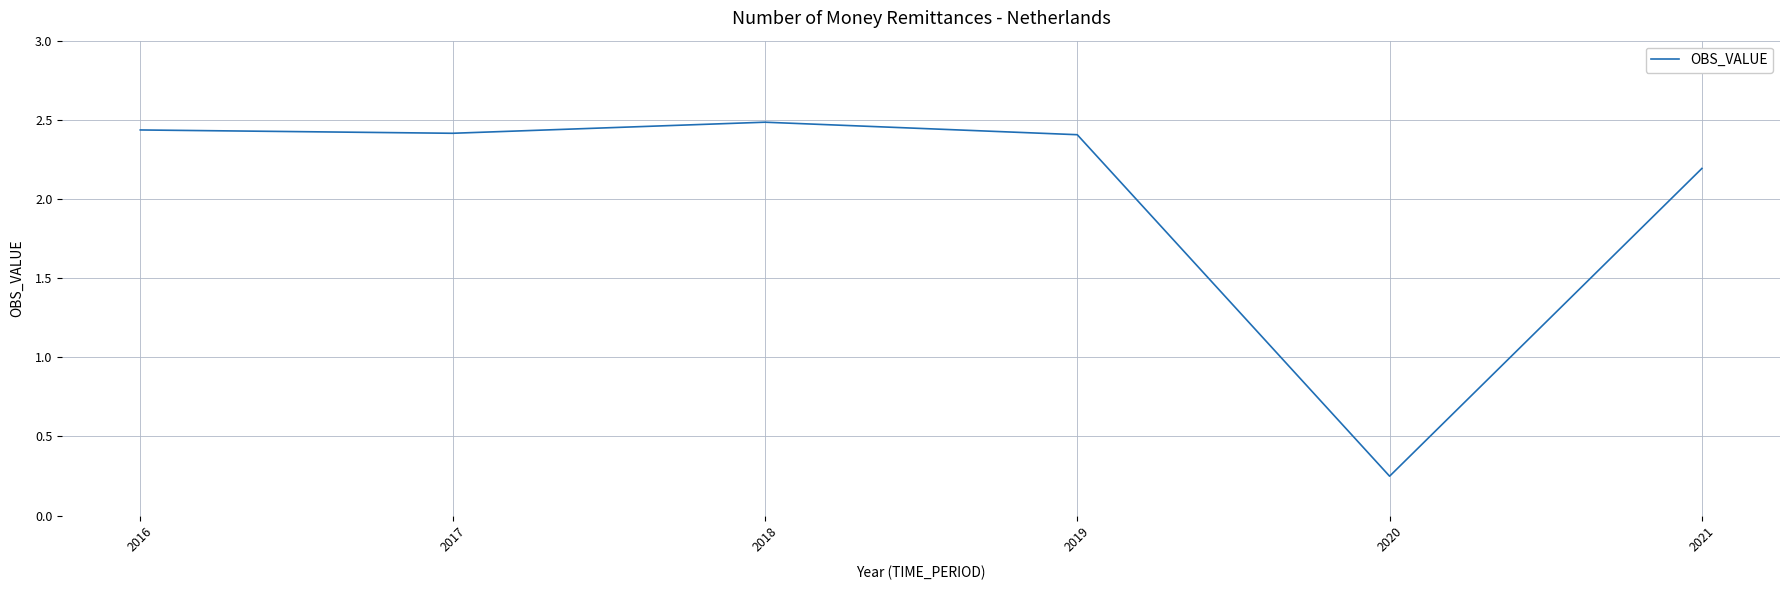

What is the sum of all values?

12.2